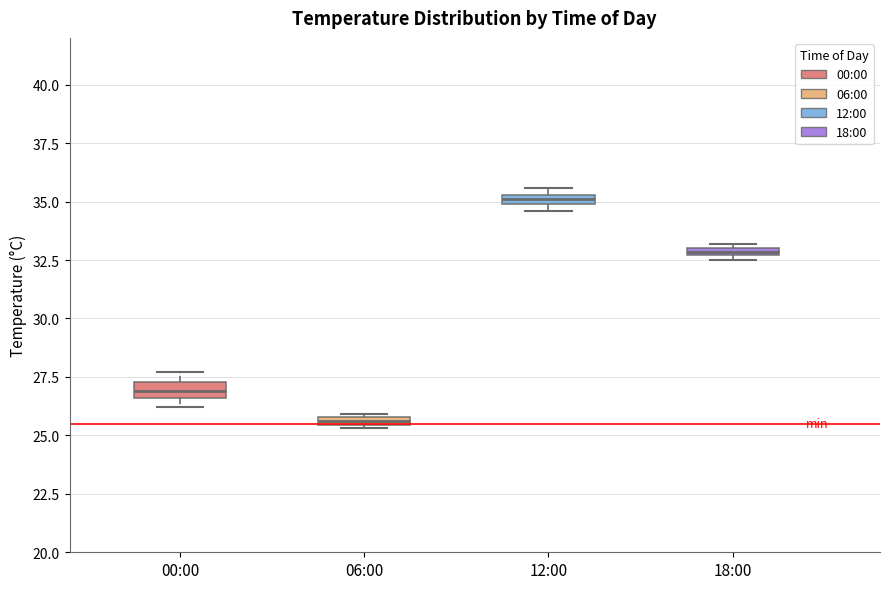

Which box has the highest median line?

12:00